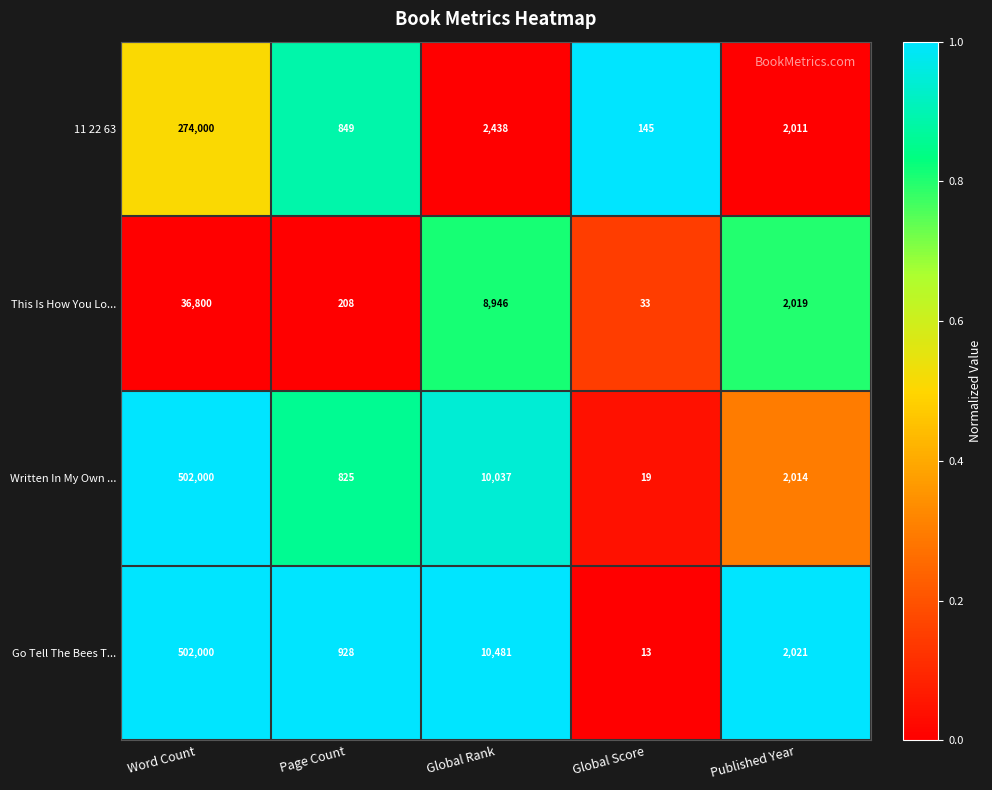

Which series has the widest spread of values?

Go Tell The Bees T...